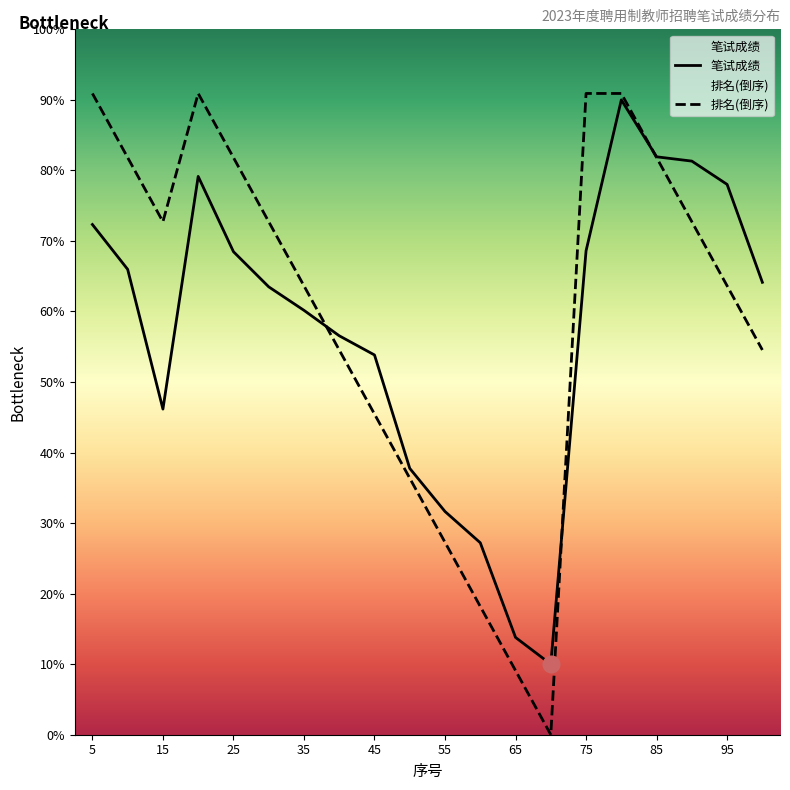

Which series has the widest spread of values?

排名(倒序)